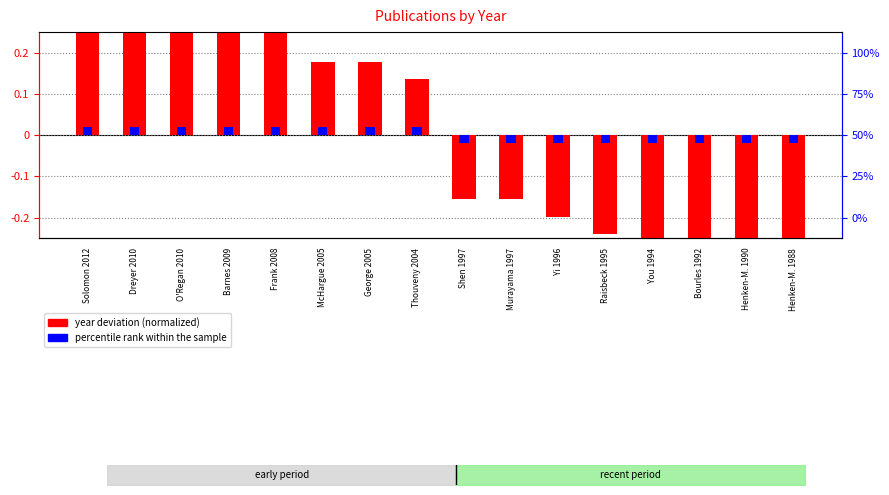

Which series has the largest range (max minus min)?

year deviation (normalized)